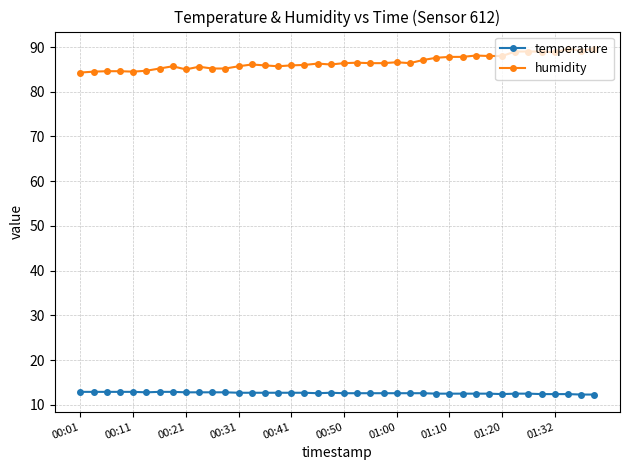

True or false: temperature has more than 0 points higher than both neighbors.

True